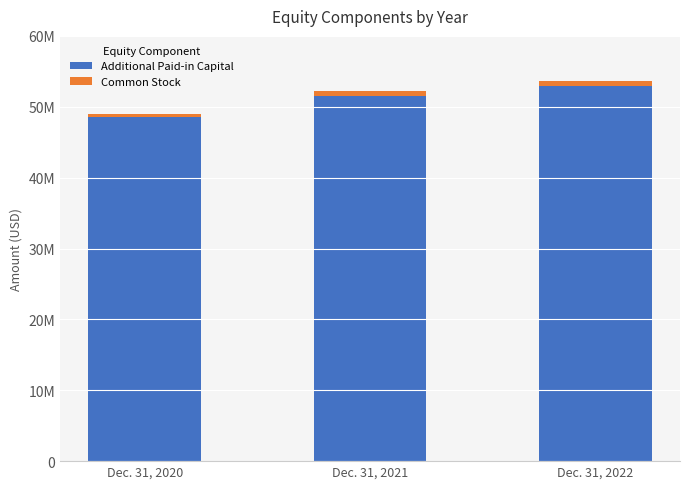

Which series changed the most between Dec. 31, 2020 and Dec. 31, 2022?

Additional Paid-in Capital